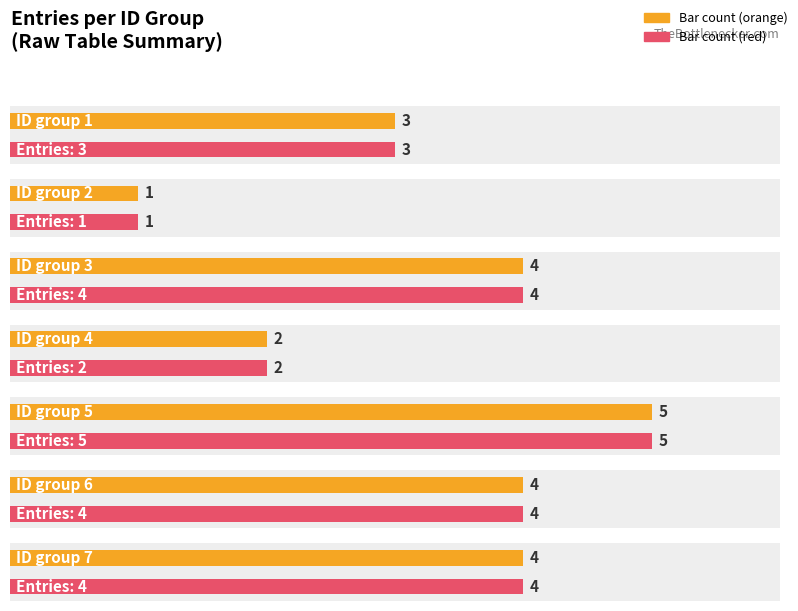

True or false: the data shows 8 at 5.

False